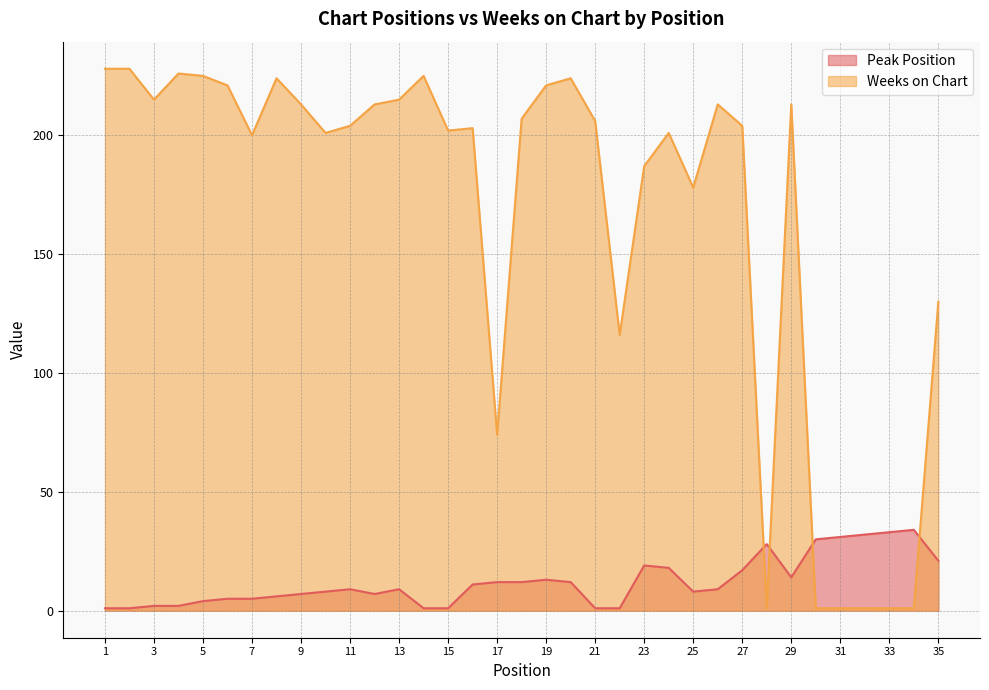

Is the value of Peak Position at 13 greater than the value of Weeks on Chart at 11?

No